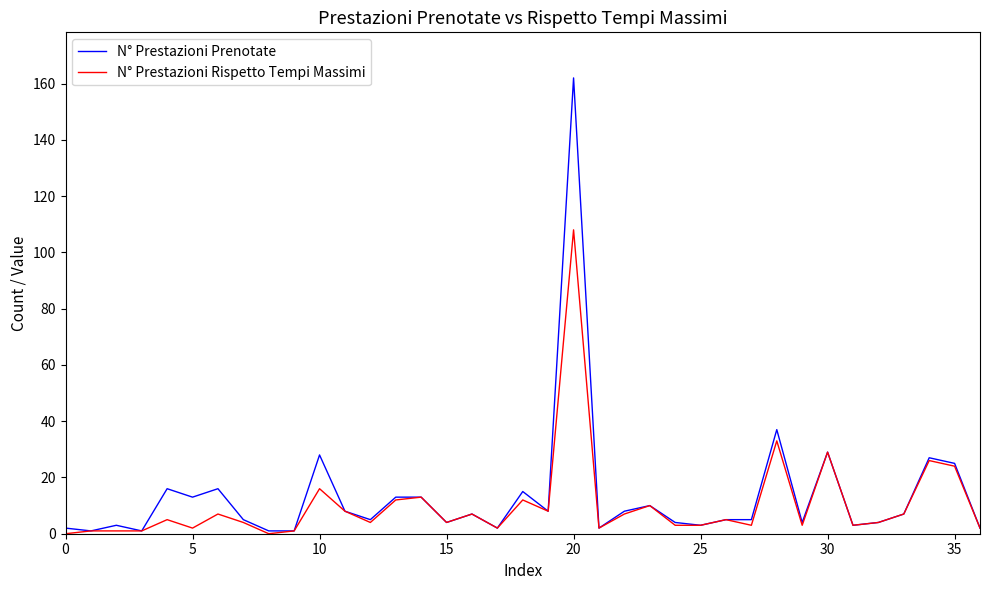

What is the greatest value displayed?

162